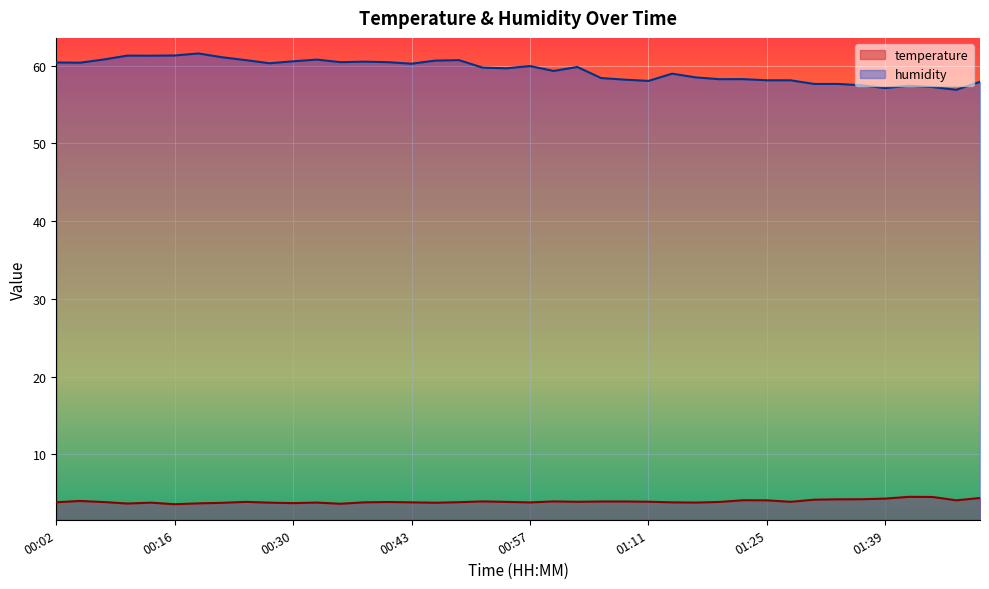

At which label does humidity reach its peak?

00:19